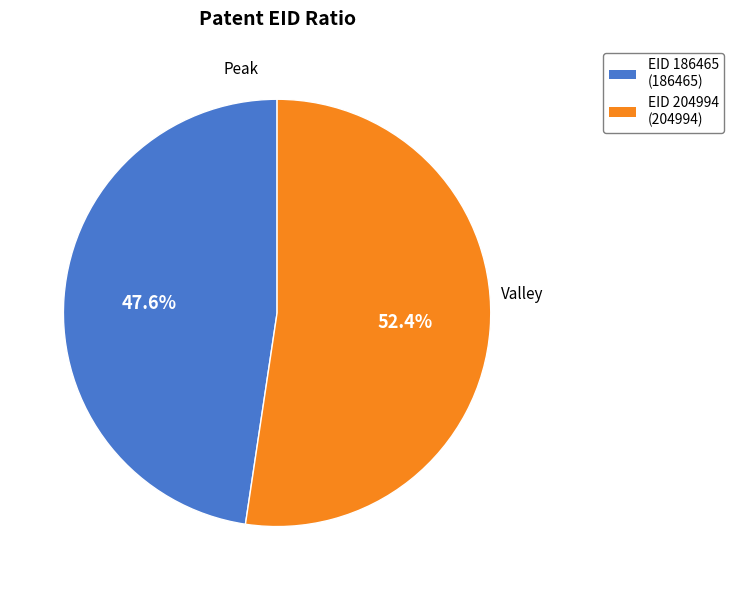

Does any single category account for the majority?

Yes